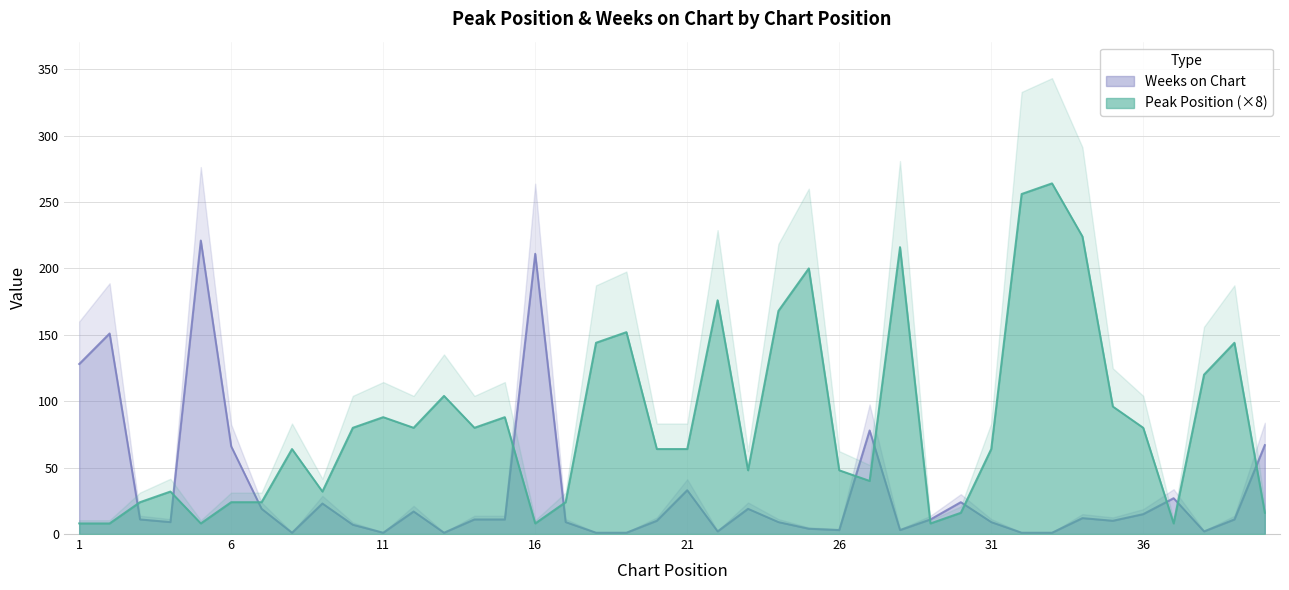

Which category has the lowest value across all series?

8